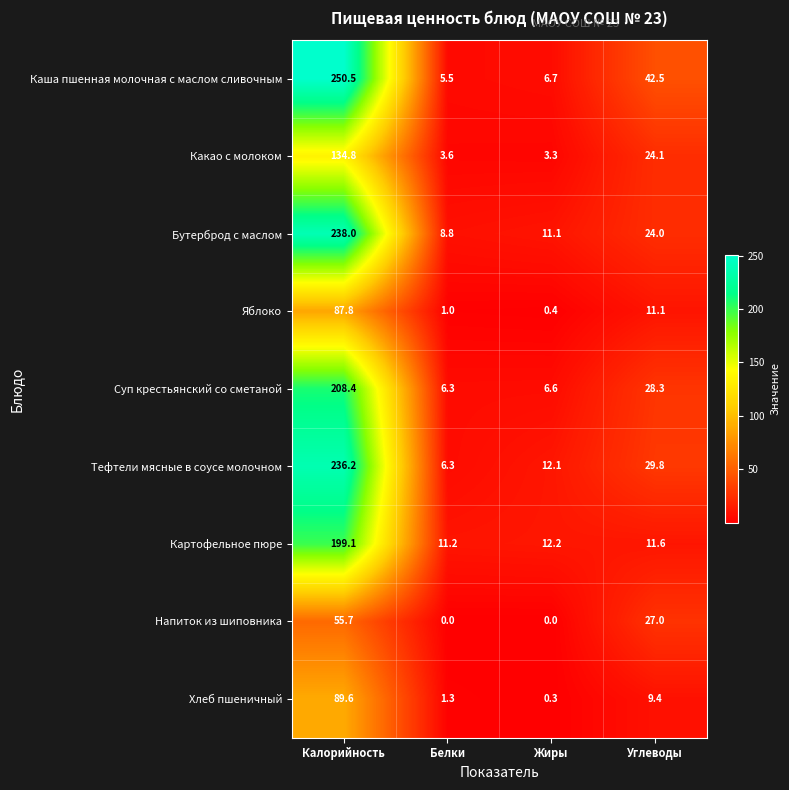

How many values in the Какао с молоком series are below 24?

2